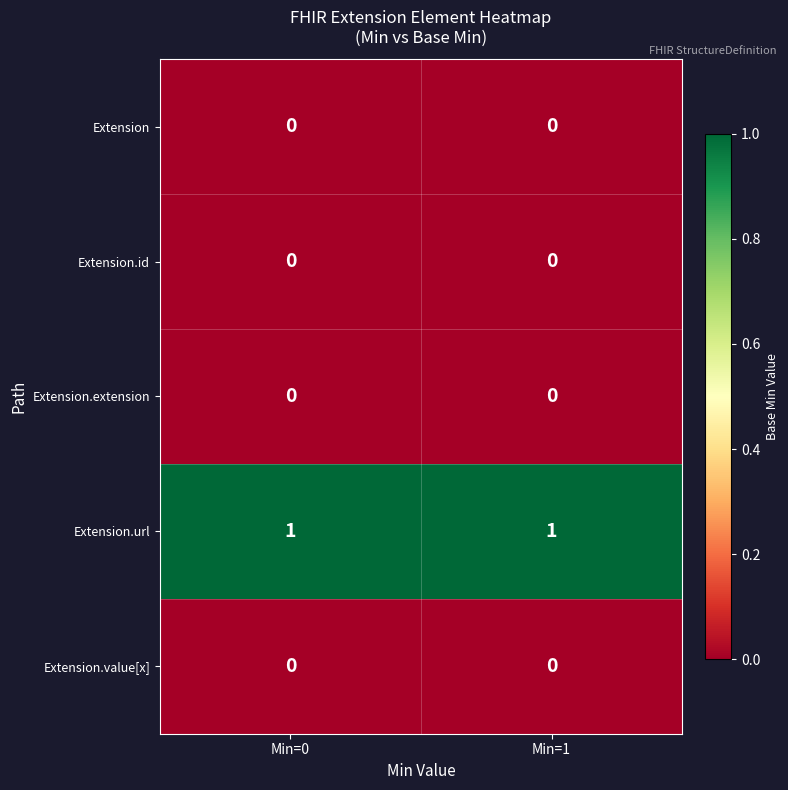

Is the value of Extension.url at Min=0 greater than the value of Extension.value[x] at Min=0?

Yes